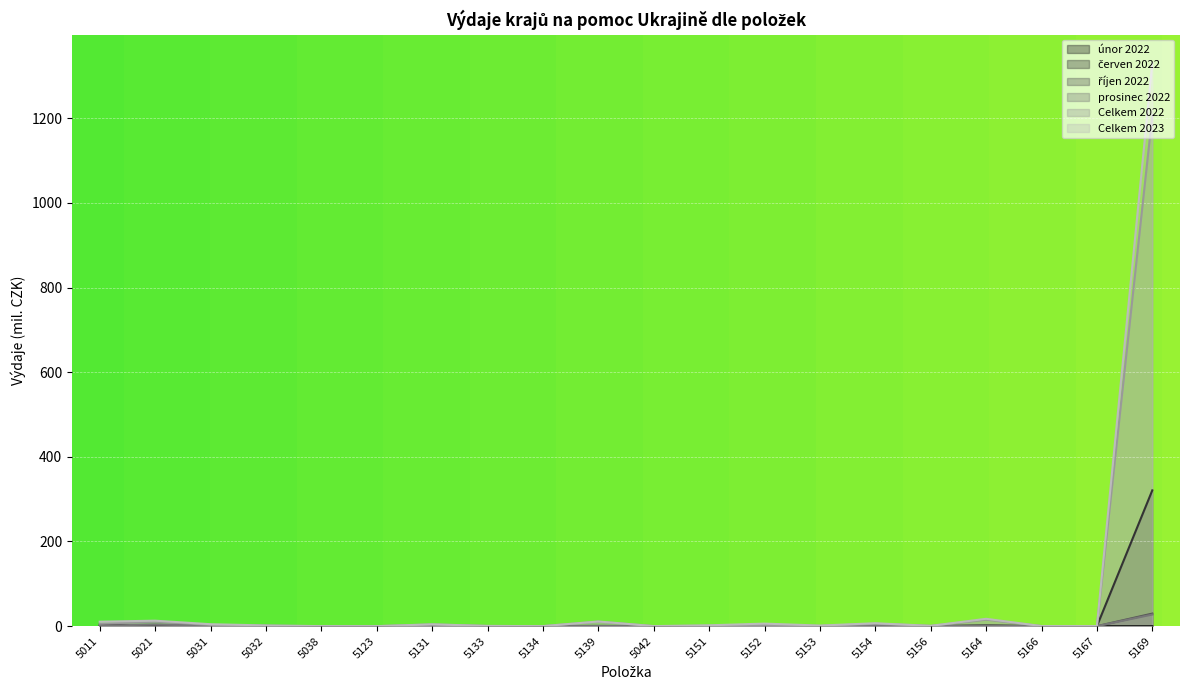

Is it true that únor 2022 equals 0.0 at 5139?

True